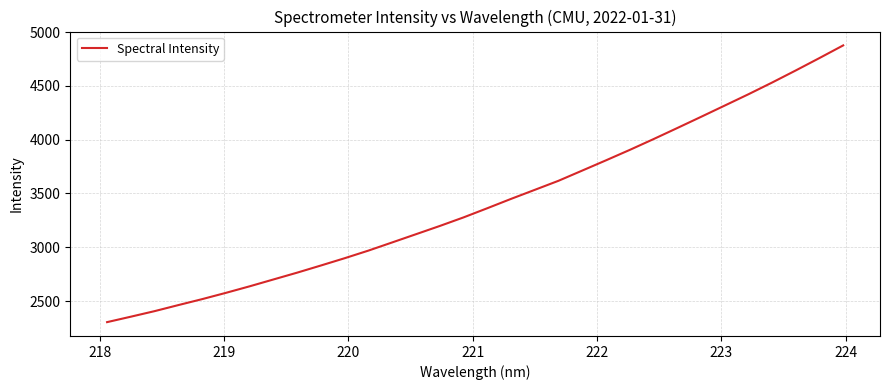

What is the maximum value shown in the chart?

4875.7